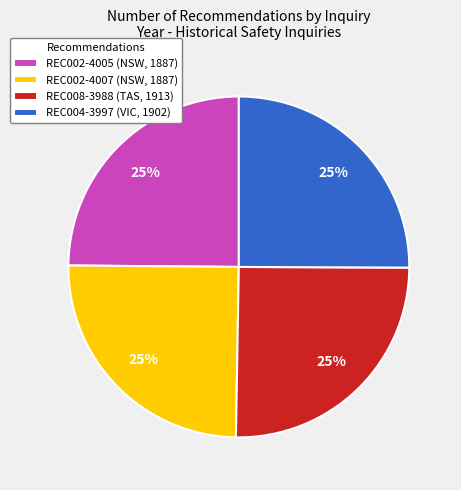

Is there a majority slice in this chart?

No